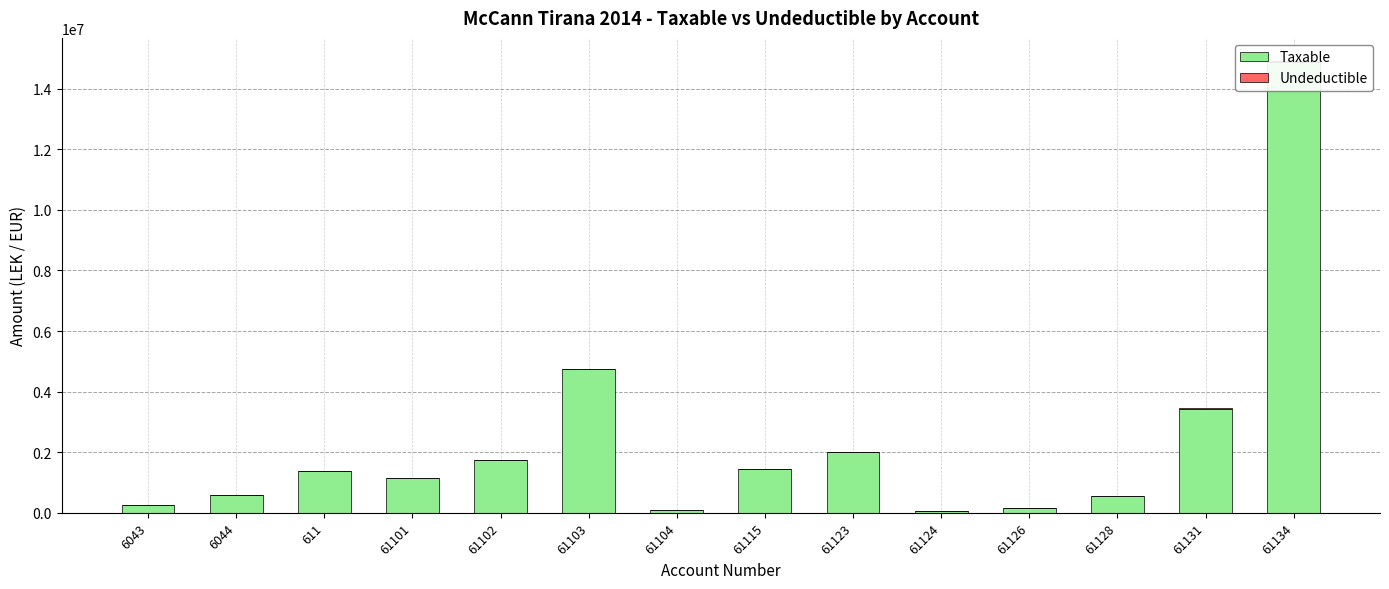

At which label does Taxable reach its peak?

61134